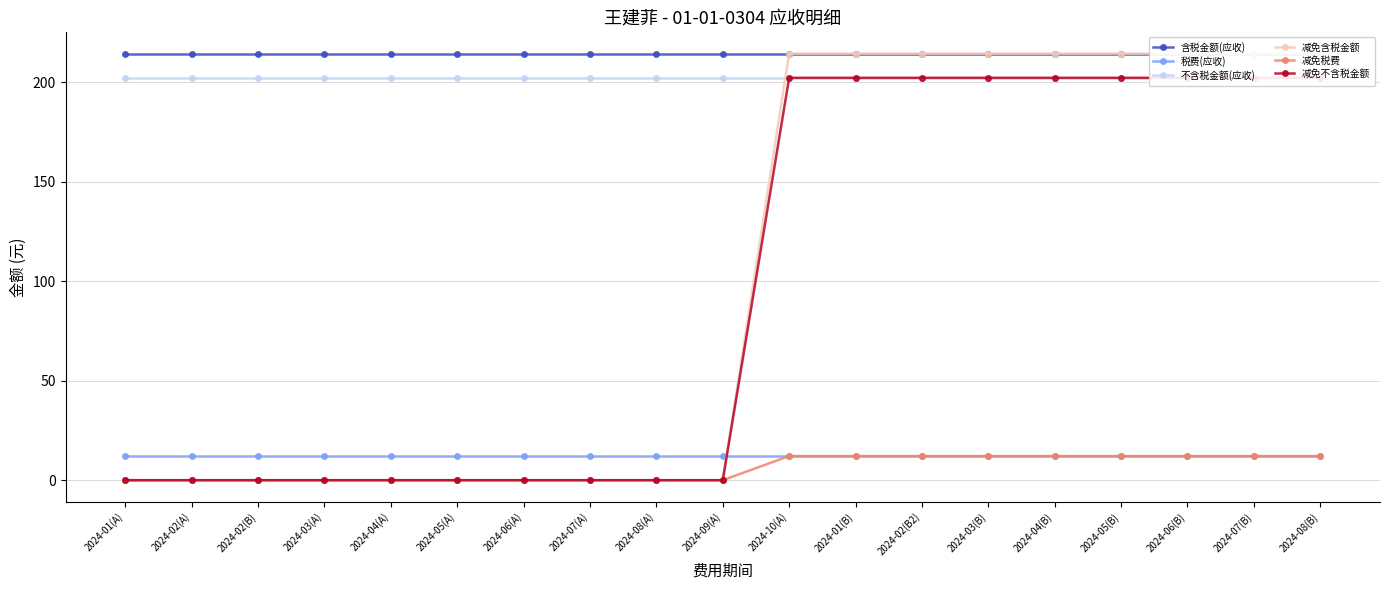

Is this an area chart (filled region under the line)?

No